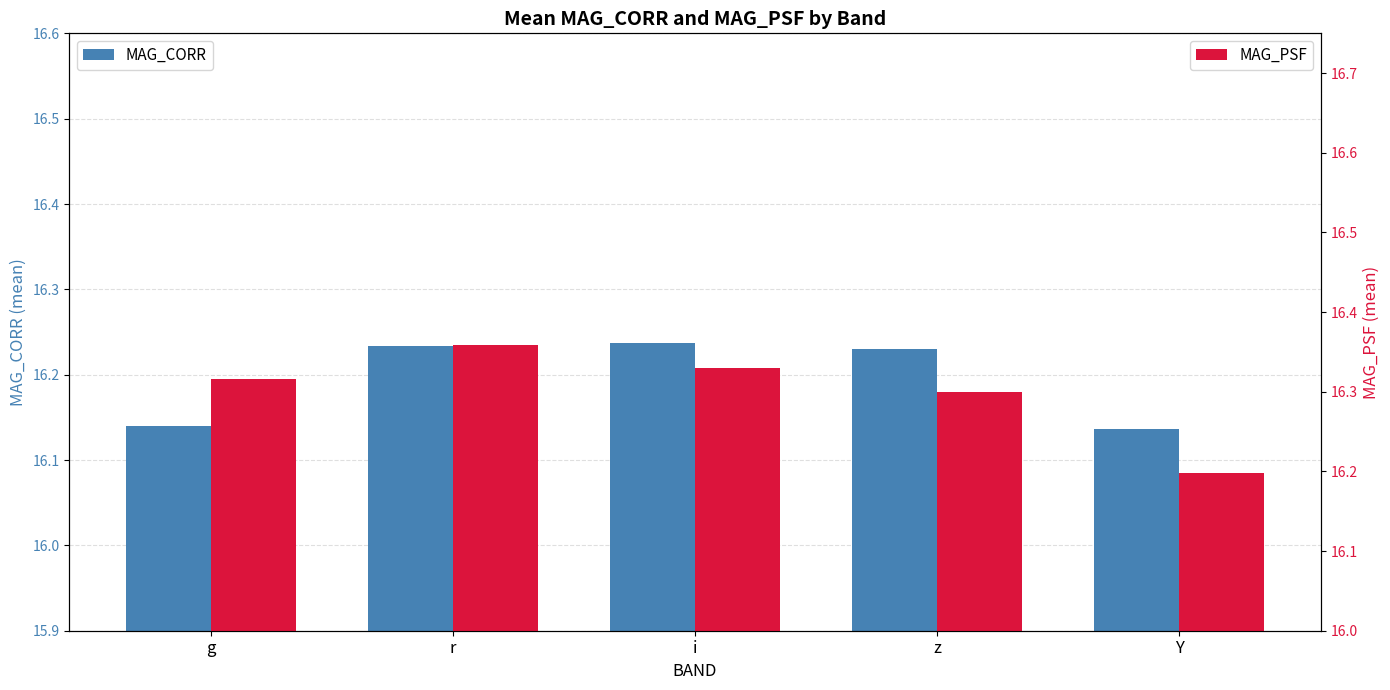

Which series has the largest total across all categories?

MAG_PSF